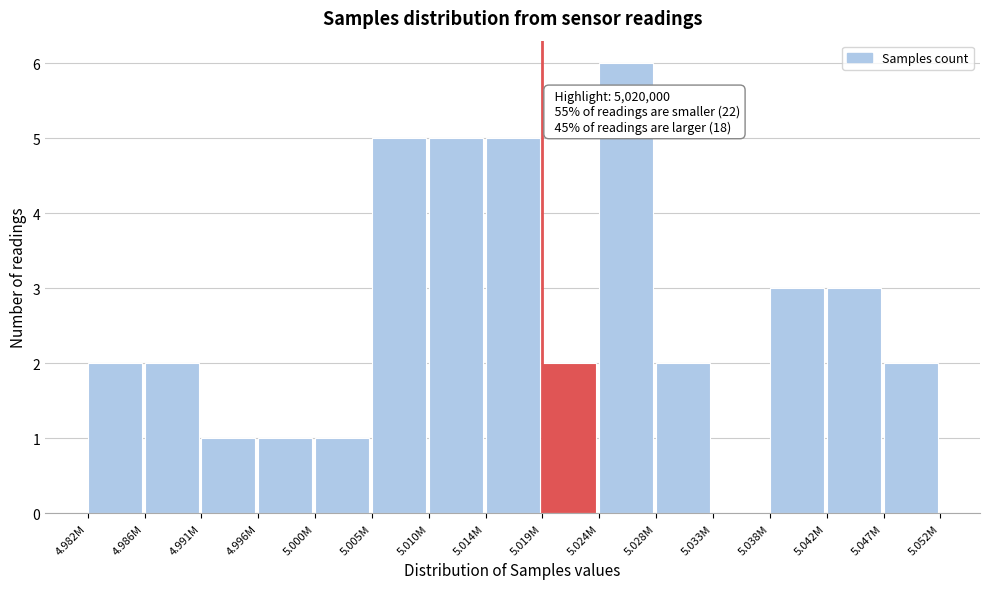

Reading left to right, list all the values displayed in this chart.

4.982M=2	4.986M=2	4.991M=1	4.996M=1	5.000M=1	5.005M=5	5.010M=5	5.014M=5	5.019M=2	5.024M=6	5.028M=2	5.033M=0	5.038M=3	5.042M=3	5.047M=2